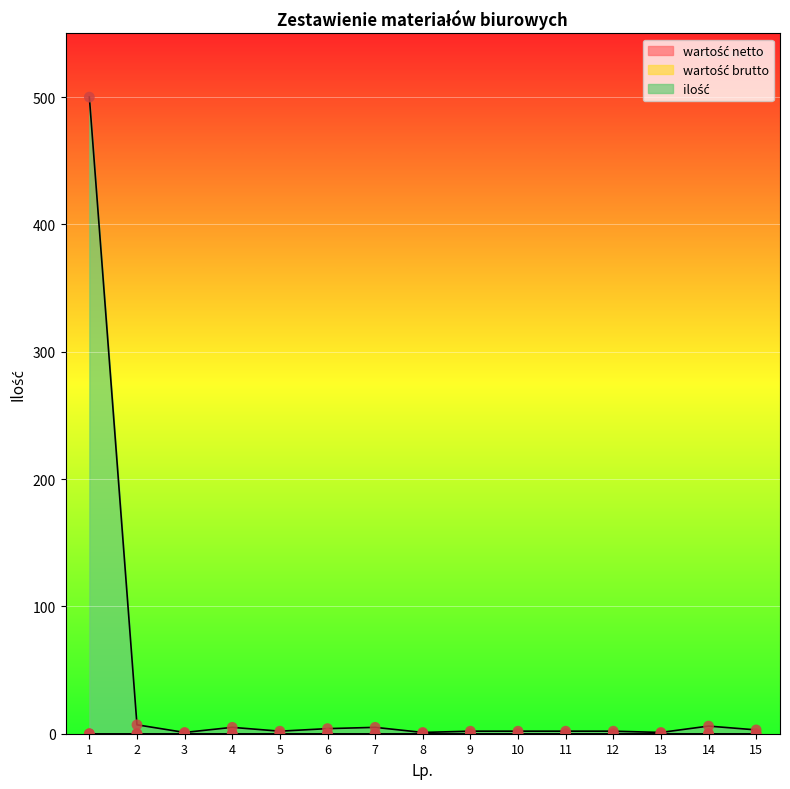

At which category is the sum across all series the highest?

1